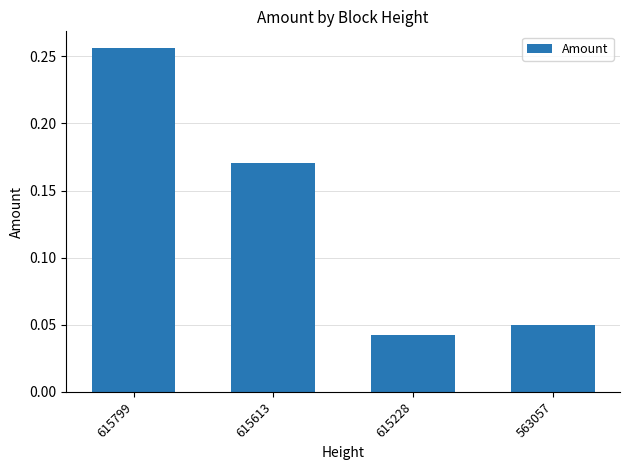

What is the change in value from 615799 to 615228?

-0.2